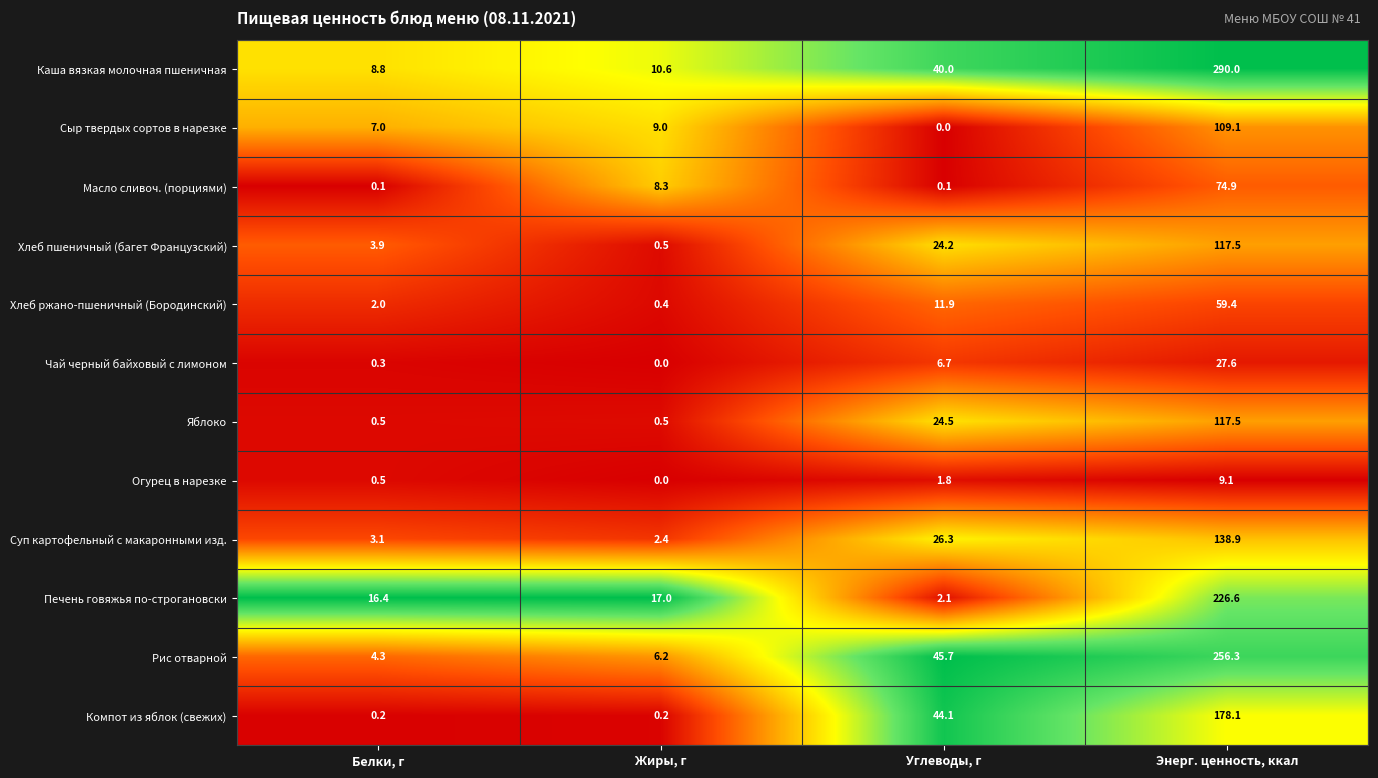

At which label is Хлеб ржано-пшеничный (Бородинский) closest to 29?

Углеводы, г